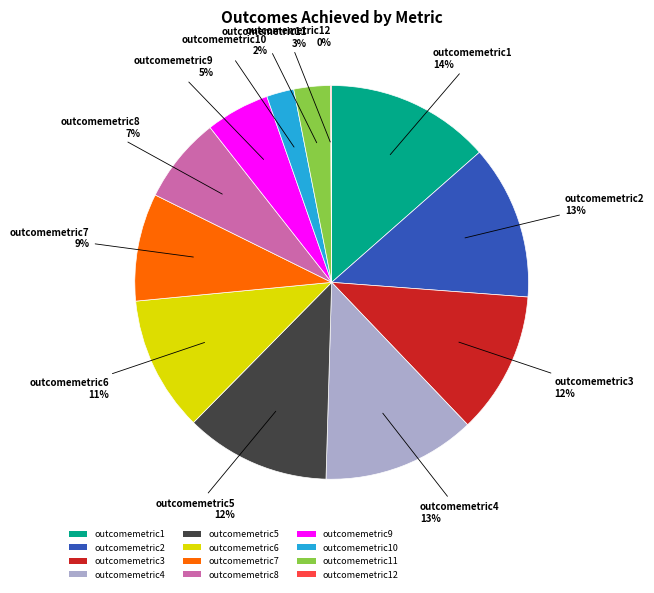

True or false: outcomemetric2 accounts for 13% of the total.

True